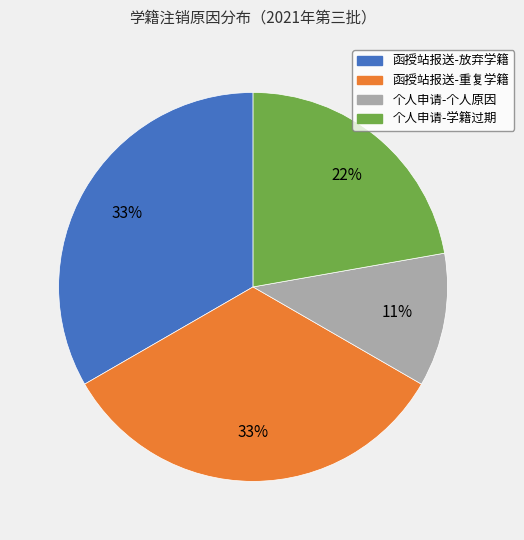

Which has a higher value, 个人申请-个人原因 or 函授站报送-放弃学籍?

函授站报送-放弃学籍